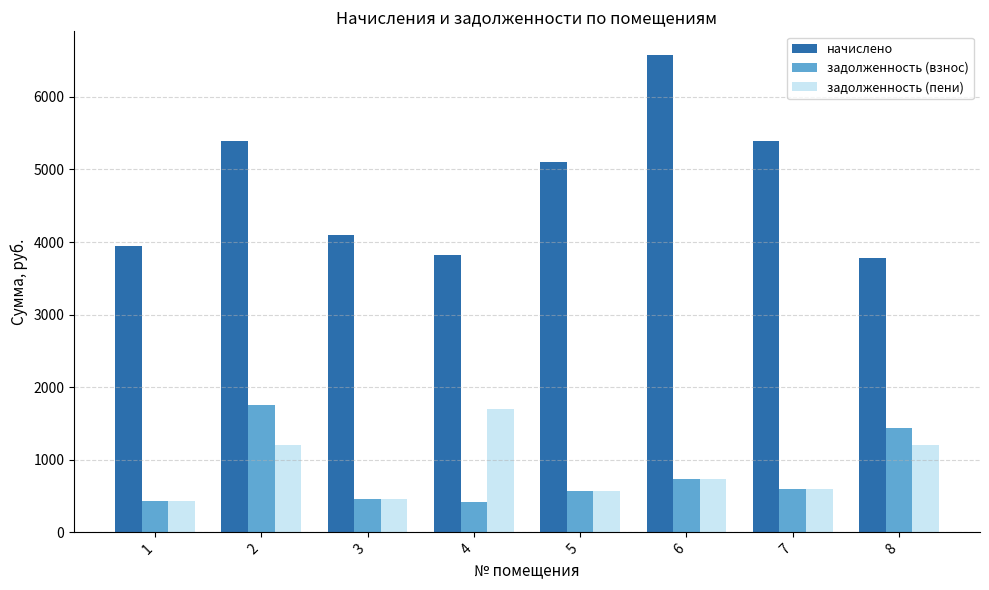

What is the total value across all series at 6?

8035.6